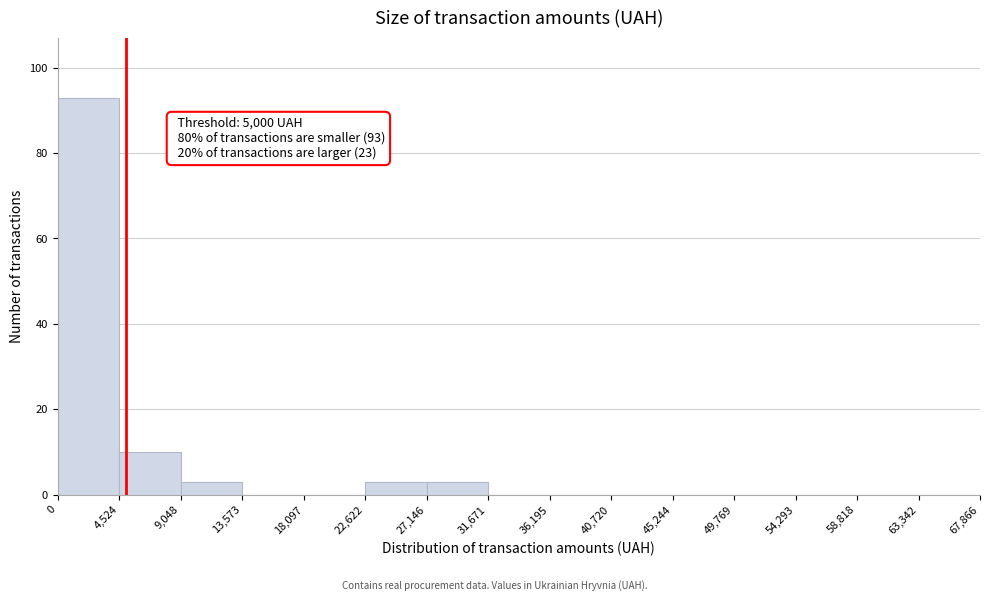

Over which range of the x-axis is the bar tallest?

0 to 4,524